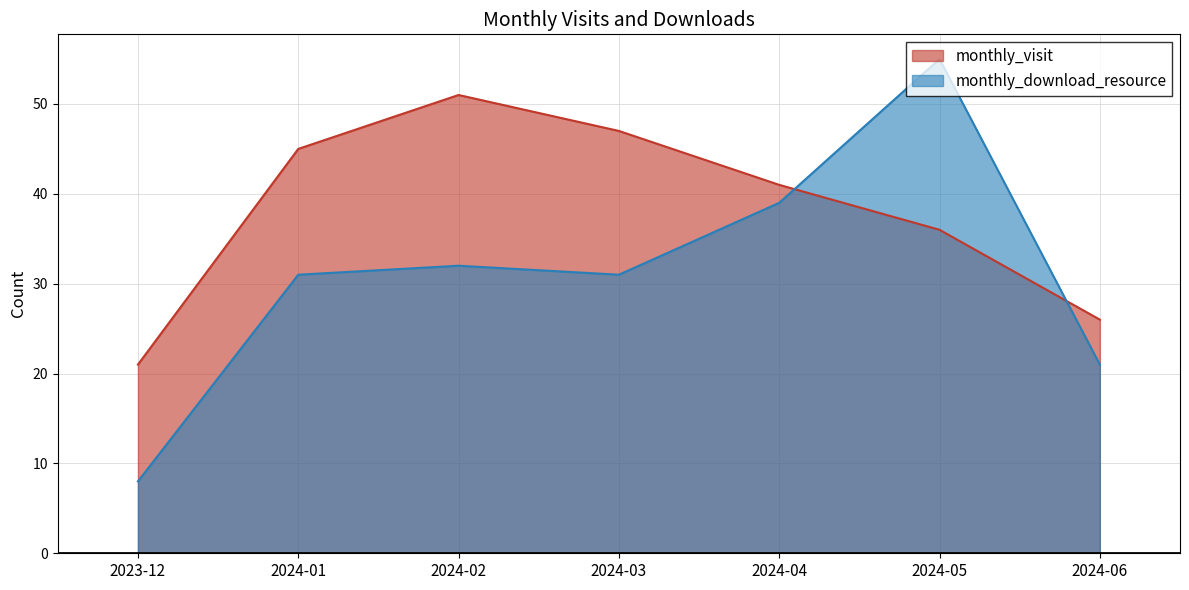

What is the sum of the monthly_visit values at 2023-12 and 2024-05?

57